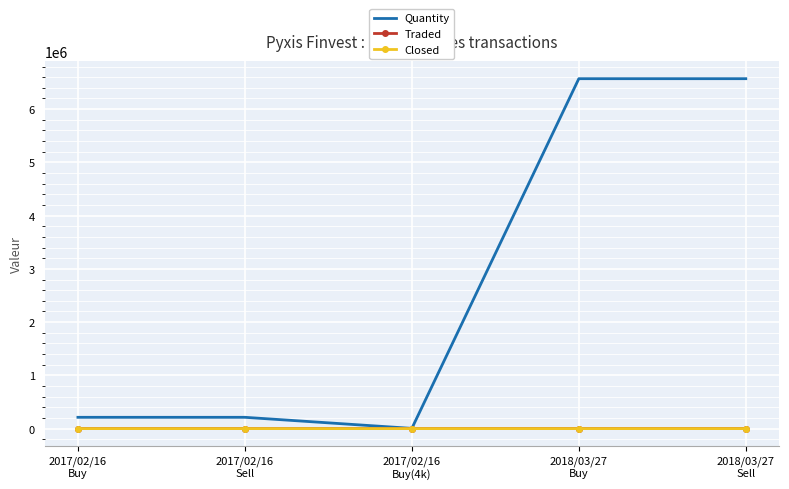

Reading left to right, transcribe all the data shown in this chart.

Quantity: 212000.0	212000.0	4000.0	6572000.0	6572000.0
Traded: 18.6	18.6	18.6	27.1	27.1
Closed: 18.6	18.6	18.6	27.1	27.1